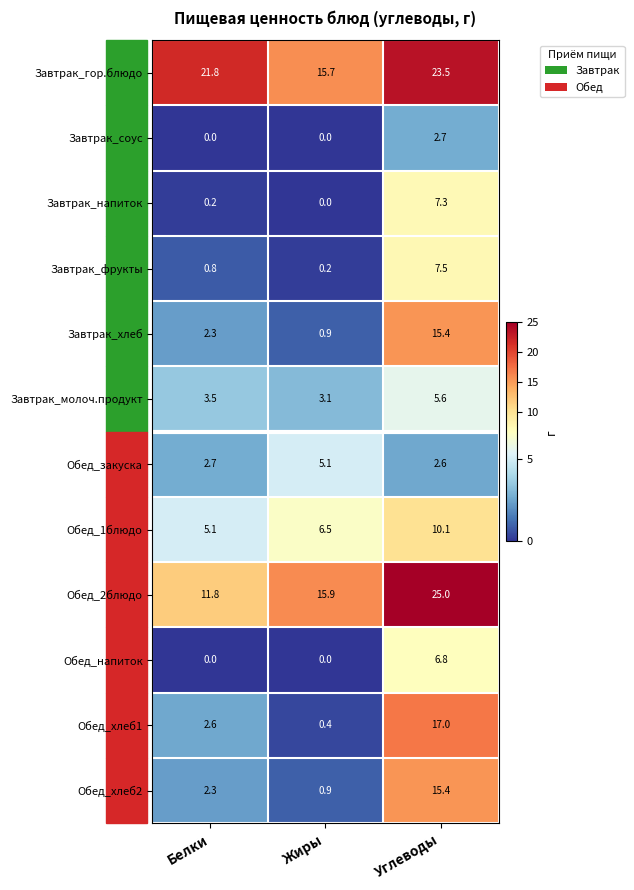

What is the highest value of the Обед_1блюдо series?

10.1